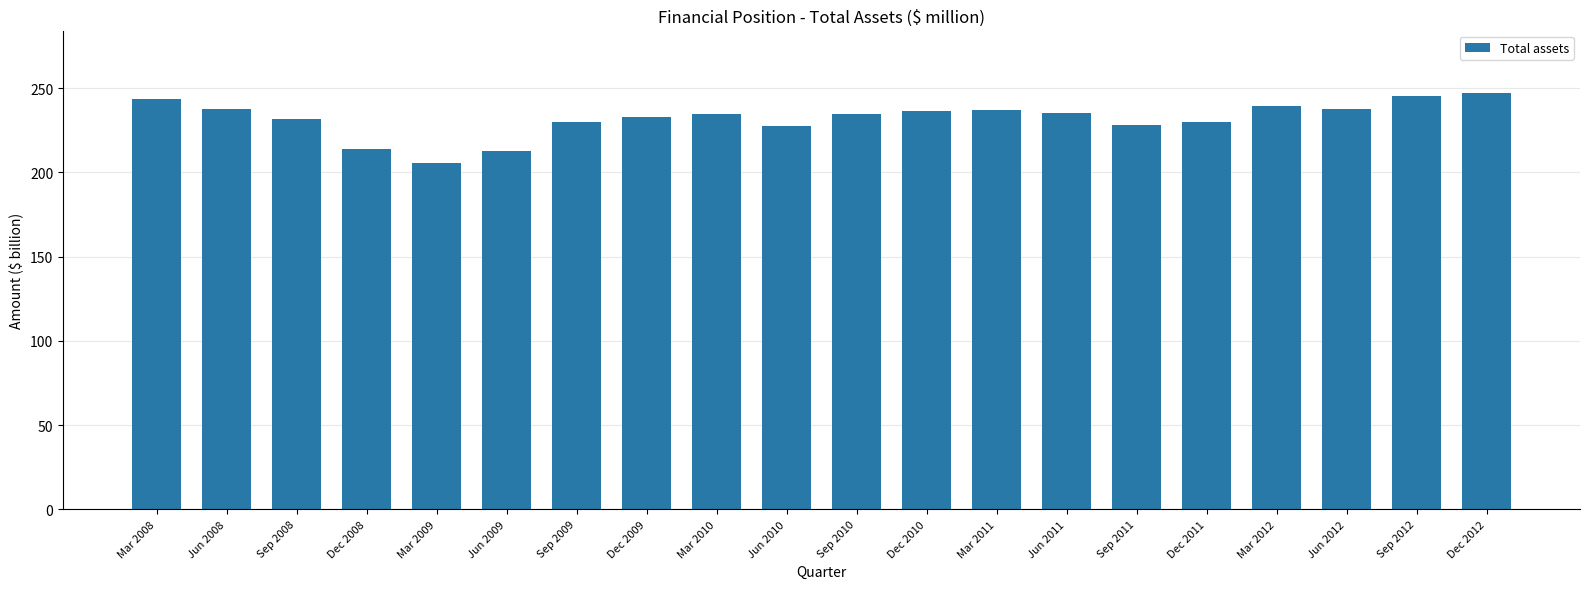

Approximately how many times larger is the value at Dec 2008 compared to Jun 2008?

0.9